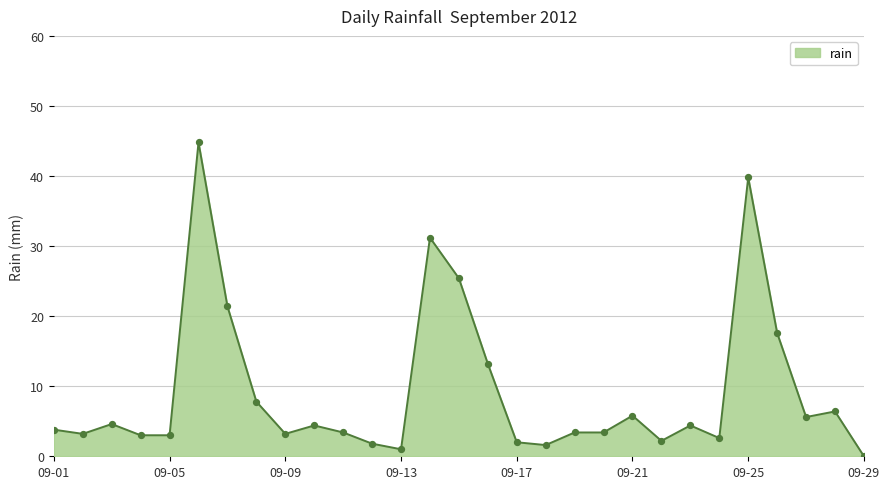

What is the greatest value displayed?

44.8